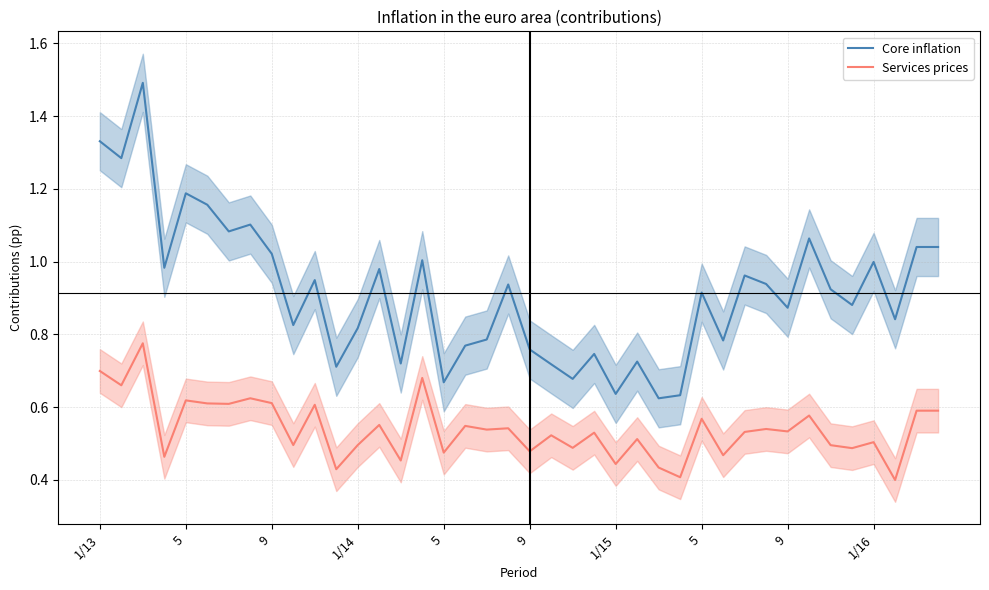

Which series has the widest spread of values?

Core inflation